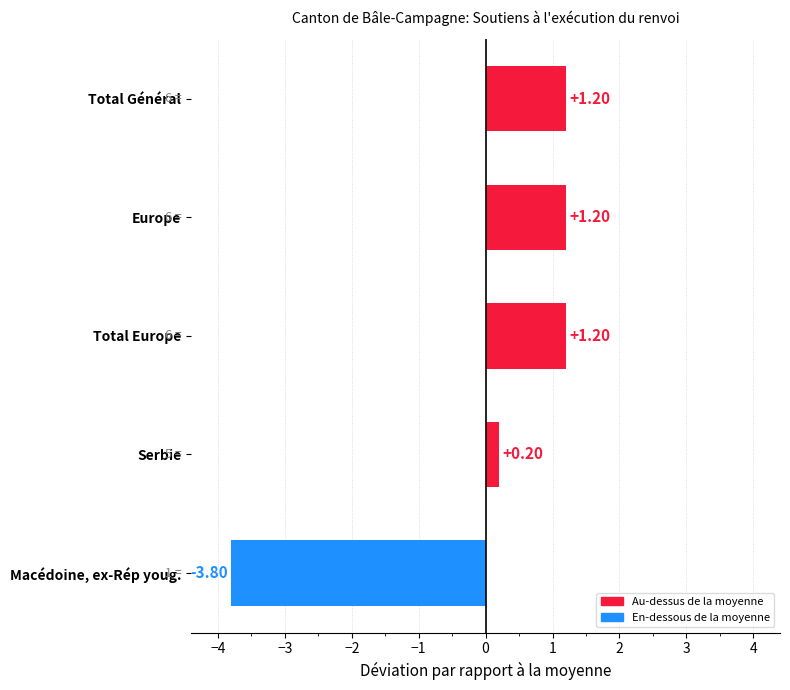

What is the greatest value displayed?

1.2